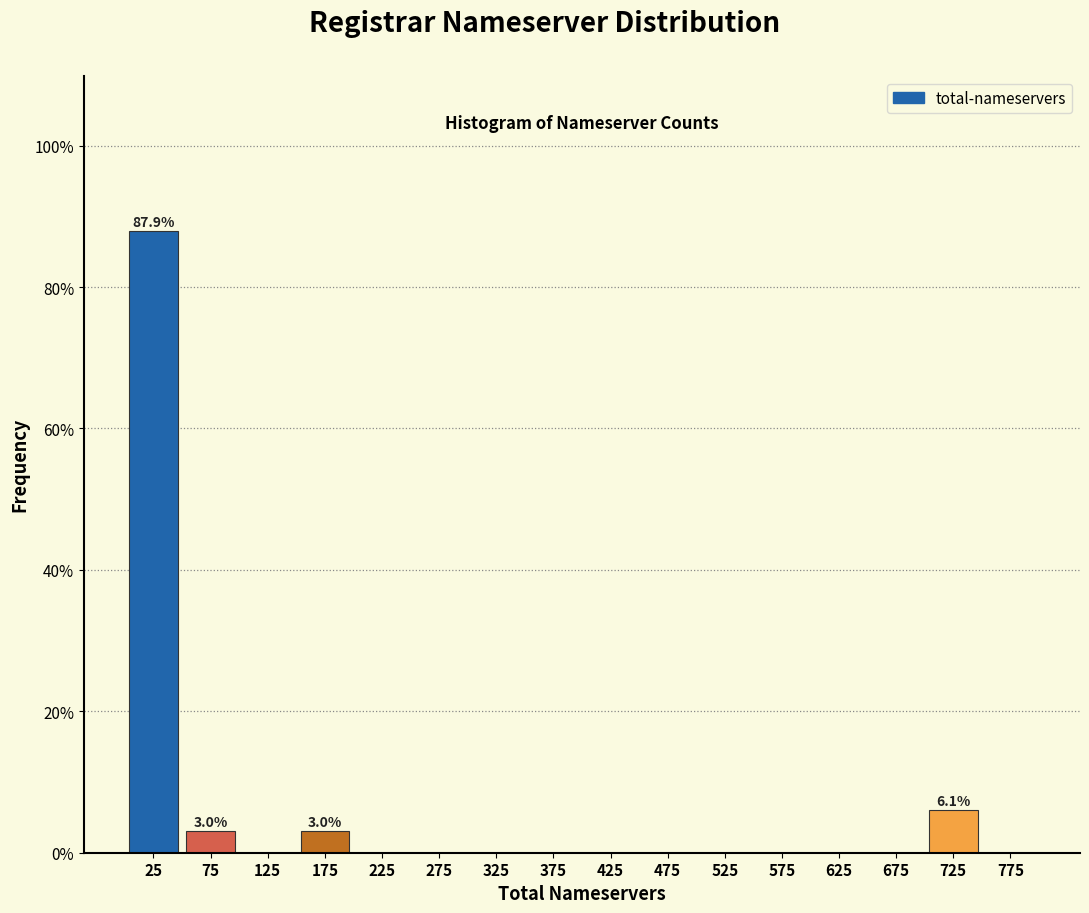

Which range on the x-axis has the tallest bar?

0 to 50